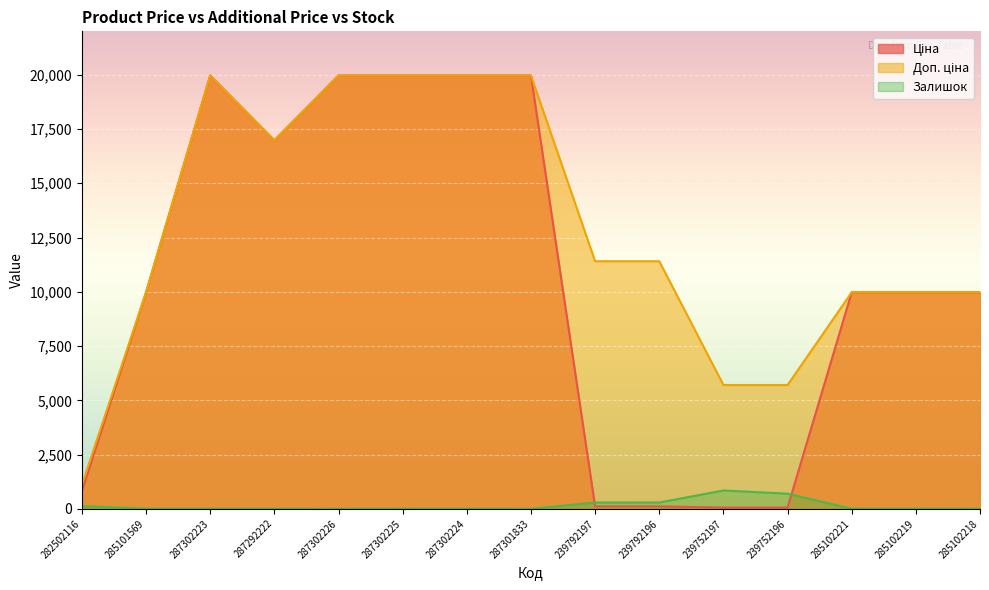

True or false: Залишок and Доп. ціна intersect in this chart.

False